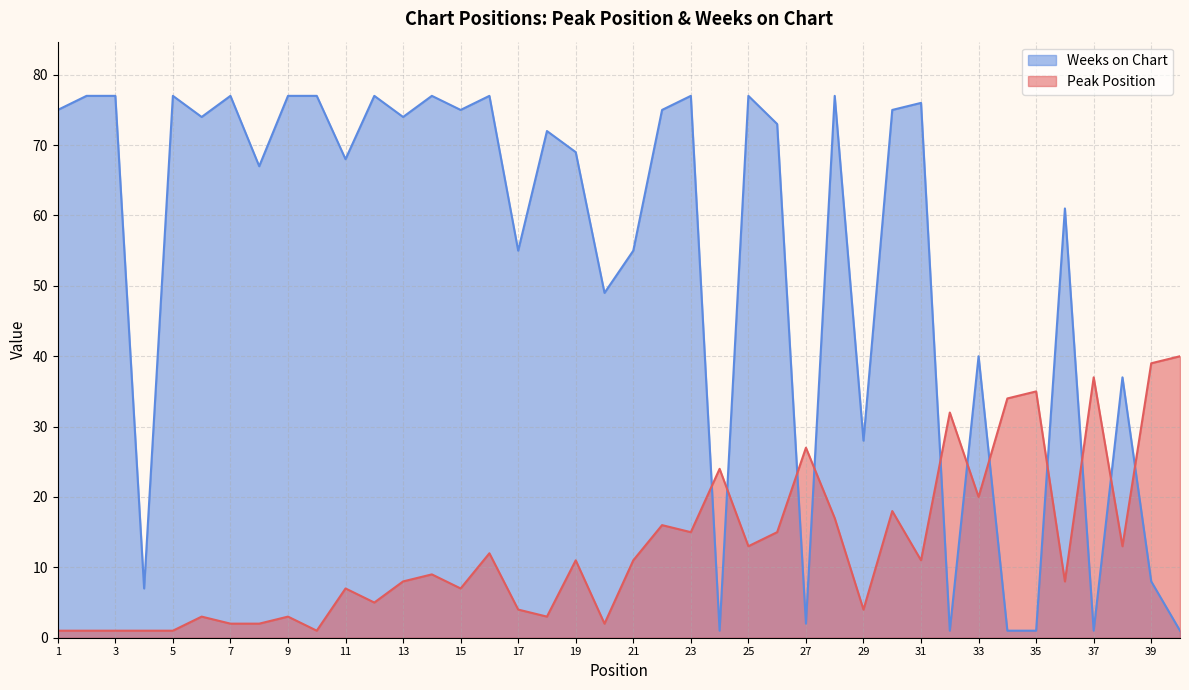

Between 34 and 18, which is larger?

34